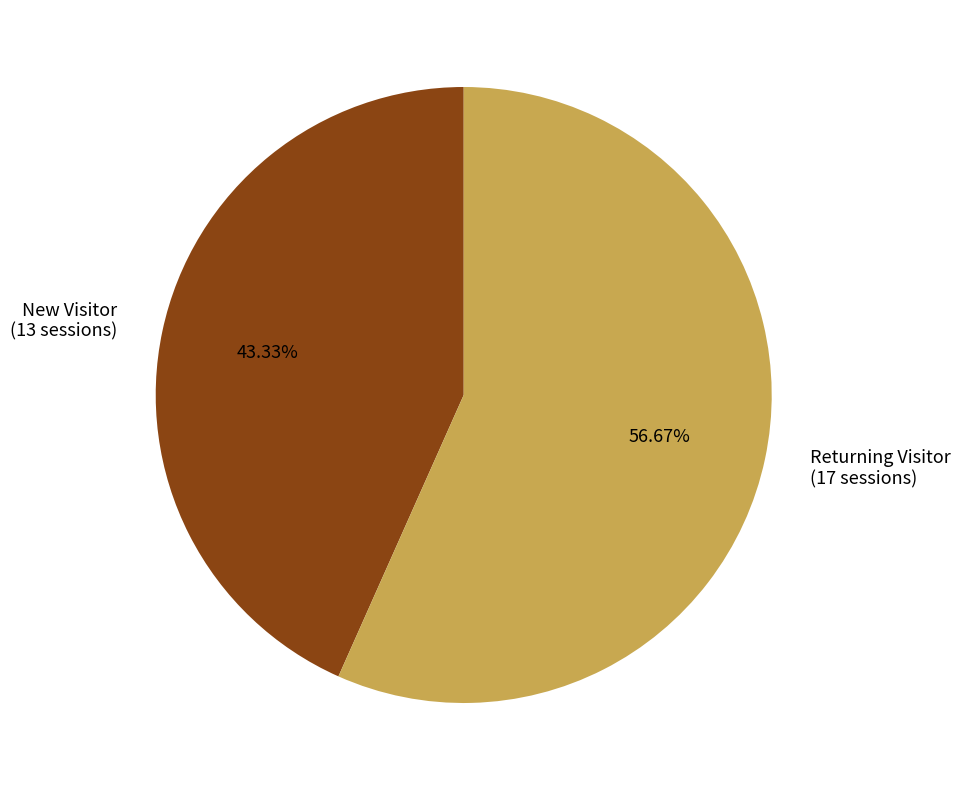

How many slices are in this pie chart?

2